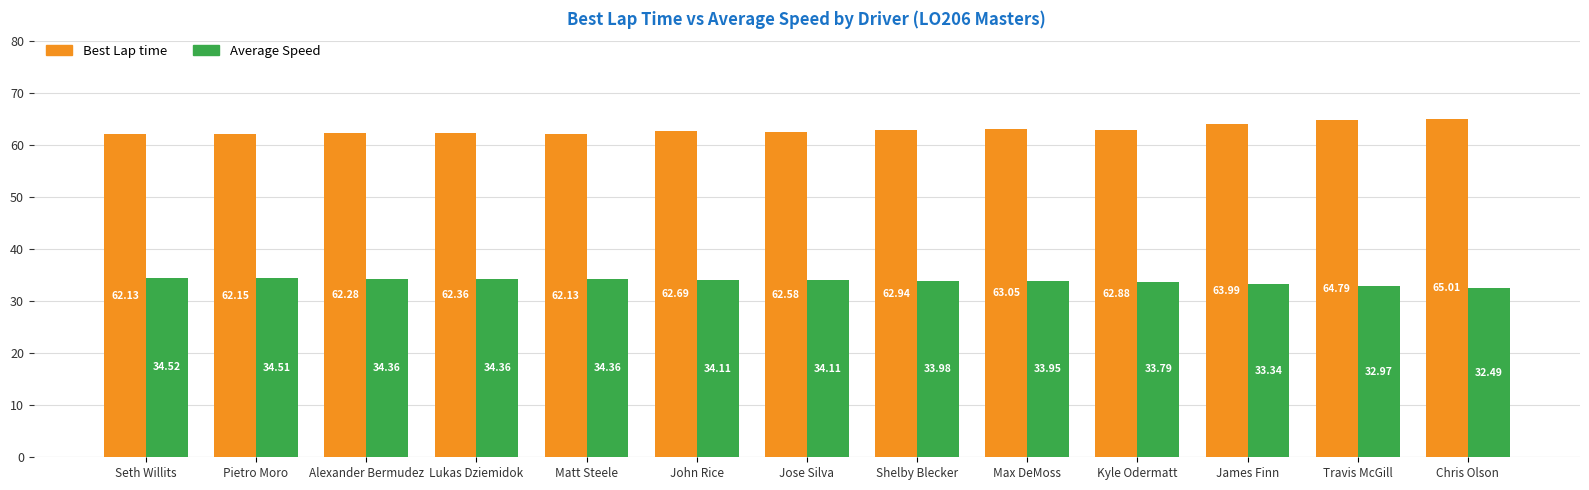

Does the chart contain any negative values?

No